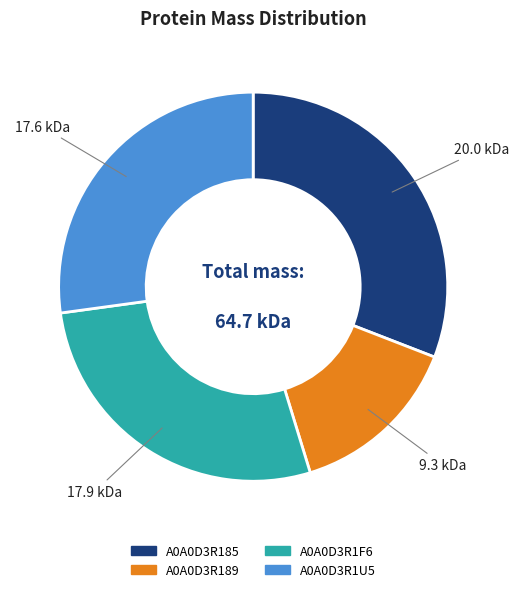

Do A0A0D3R189 and A0A0D3R185 together represent more than half of the pie?

No